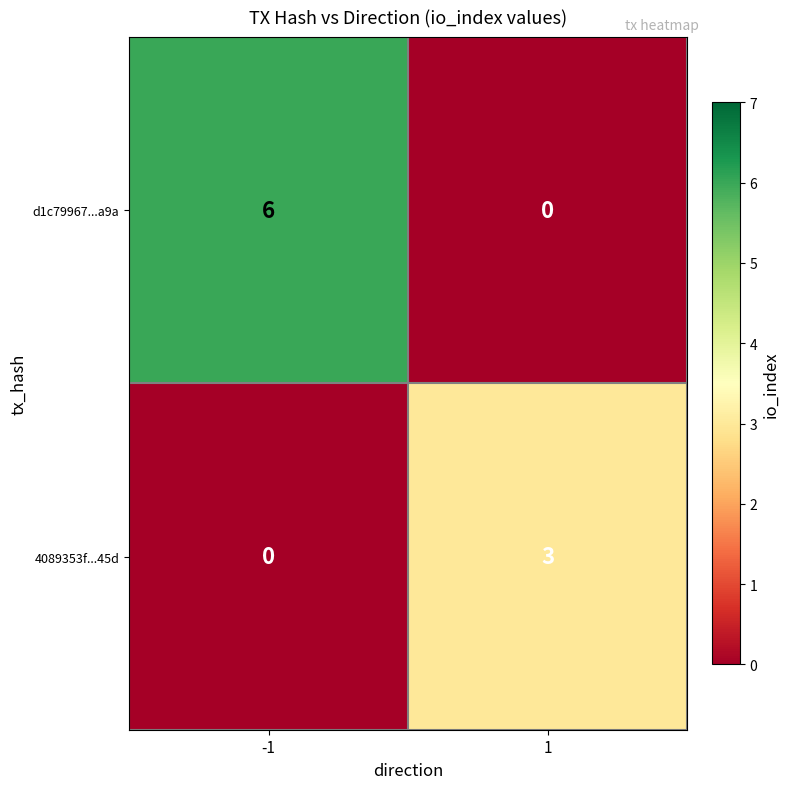

At how many categories does at least one series exceed 2?

2